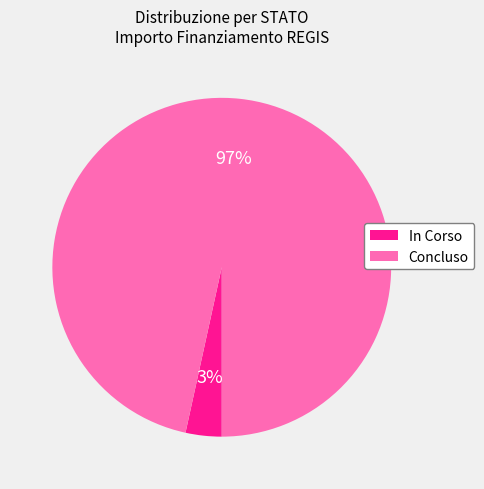

Do Concluso and In Corso together represent more than half of the pie?

Yes